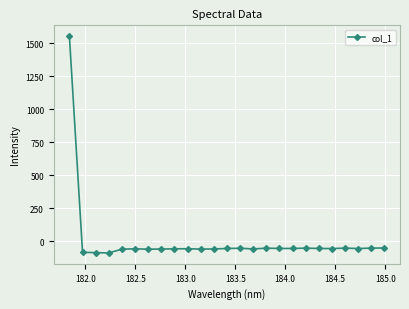

What is the smallest value displayed?

-90.4